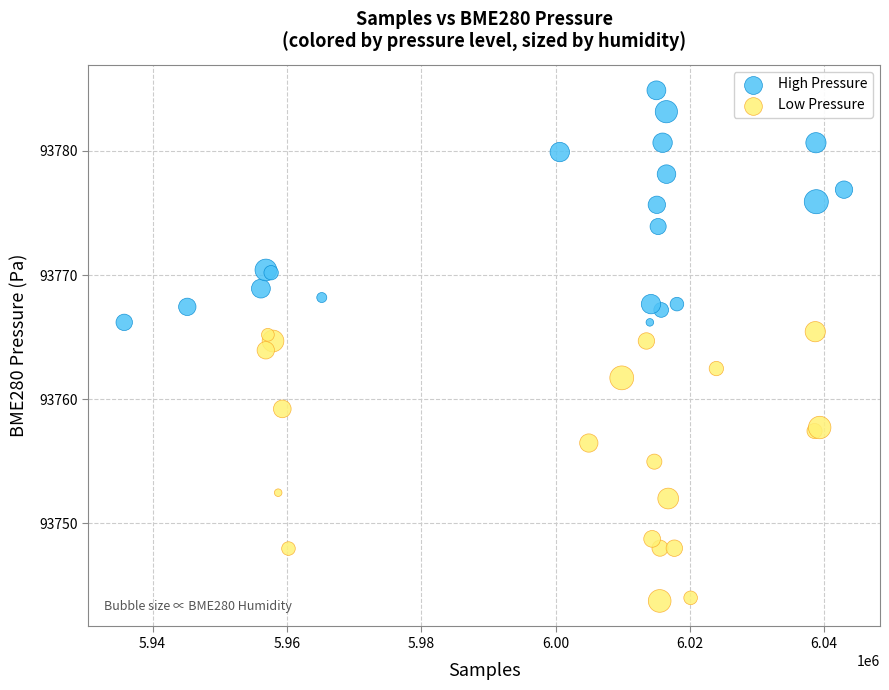

Which series reaches the maximum Y coordinate?

High Pressure